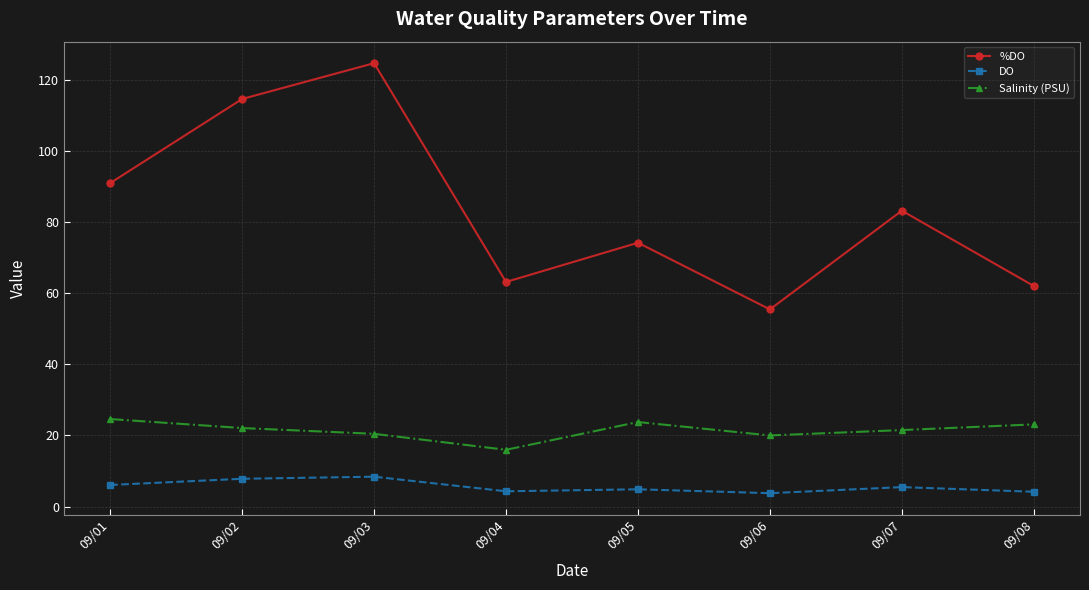

True or false: %DO and DO intersect in this chart.

False